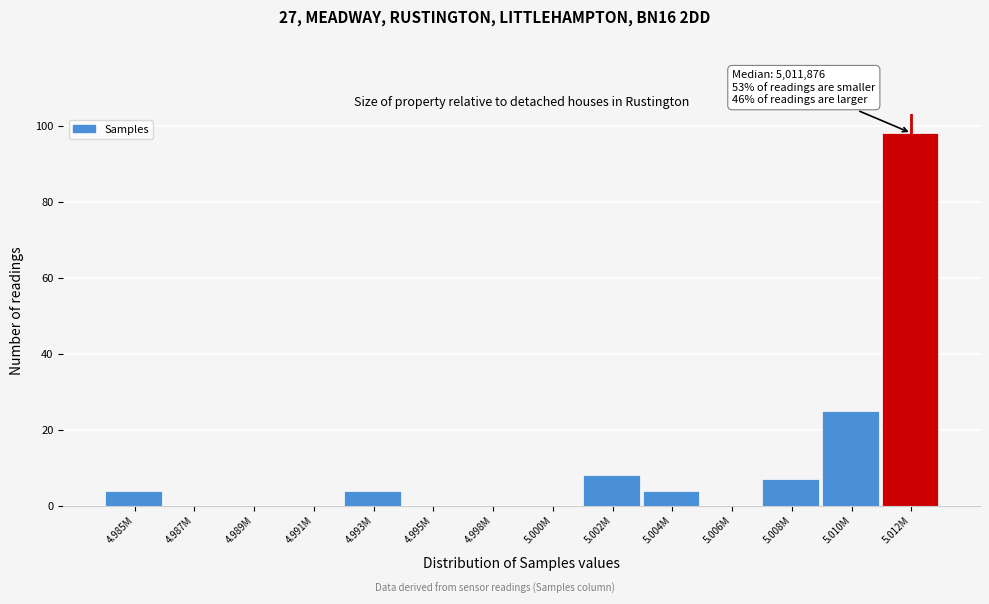

Reading right to left, extract all data points from this chart.

5.012M=98	5.010M=25	5.008M=7	5.006M=0	5.004M=4	5.002M=8	5.000M=0	4.998M=0	4.995M=0	4.993M=4	4.991M=0	4.989M=0	4.987M=0	4.985M=4